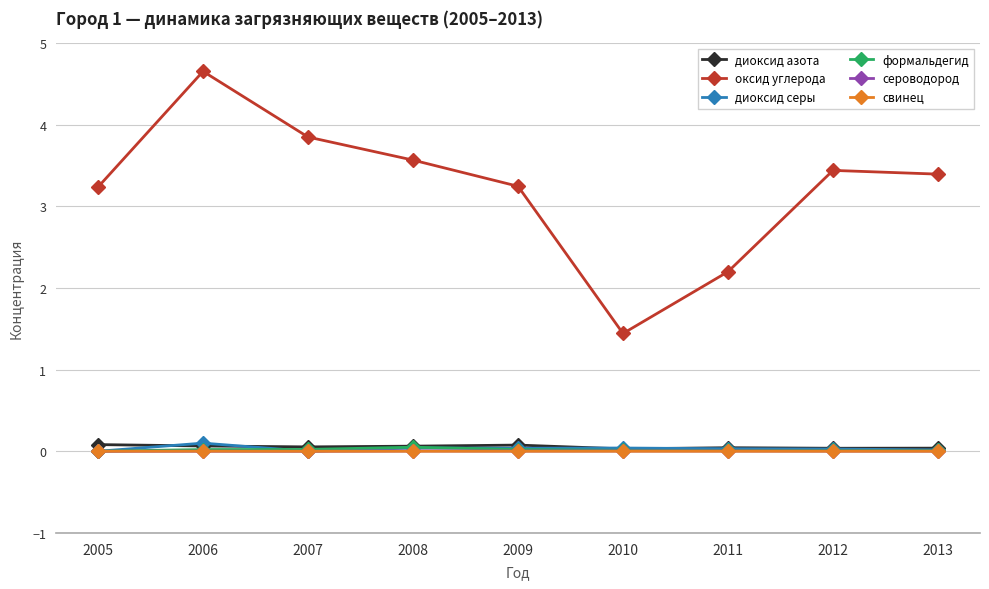

What are all the series names shown in the legend?

диоксид азота, оксид углерода, диоксид серы, формальдегид, сероводород, свинец